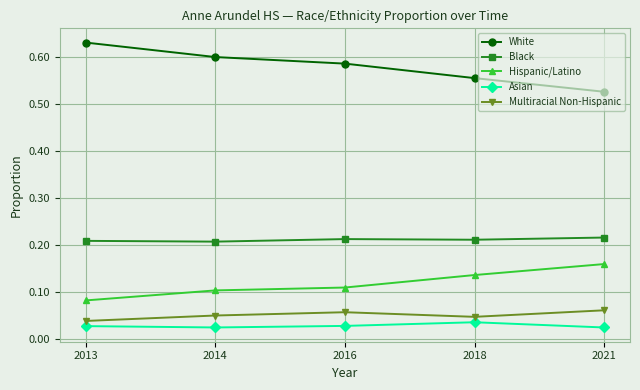

The value of Black at 2018 is 0.1. True or false?

False